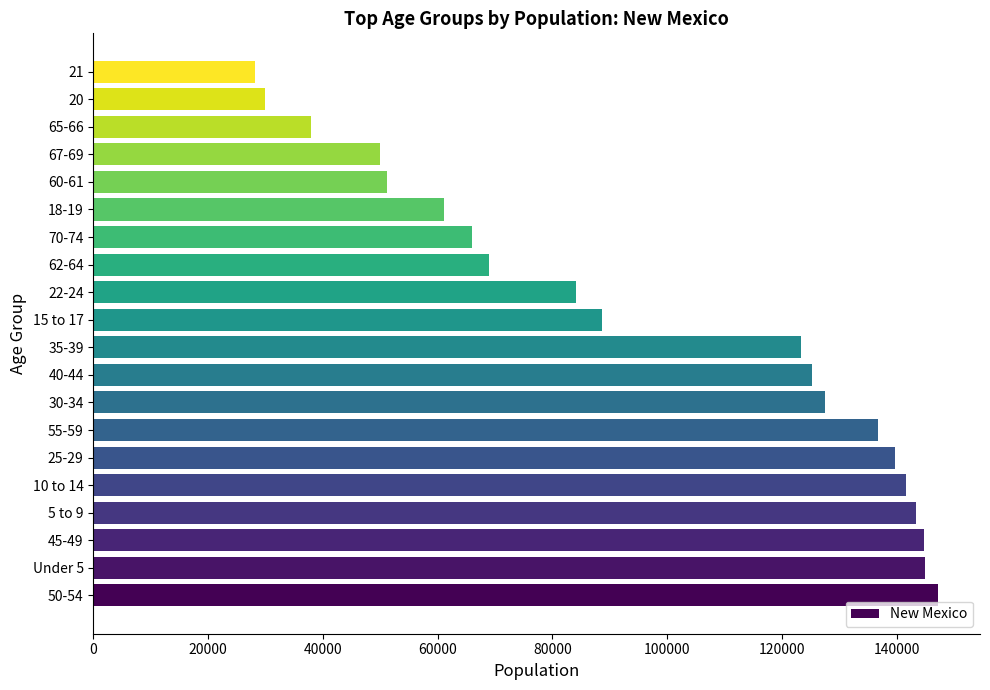

What is the maximum value shown in the chart?

147170